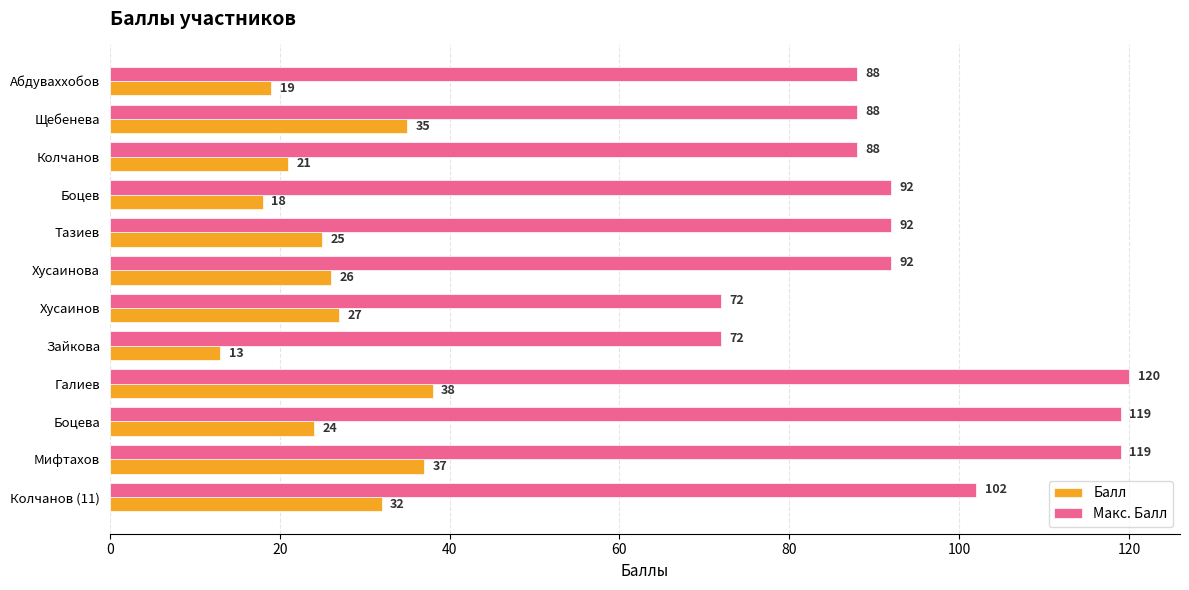

True or false: Макс. Балл has a value of 102 at Колчанов (11).

True